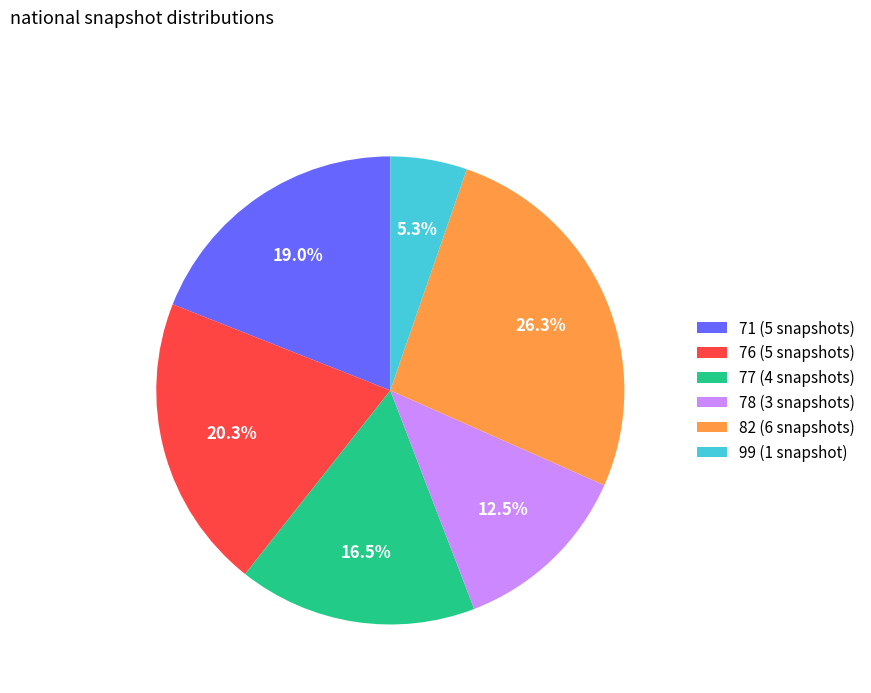

Is there a majority slice in this chart?

No